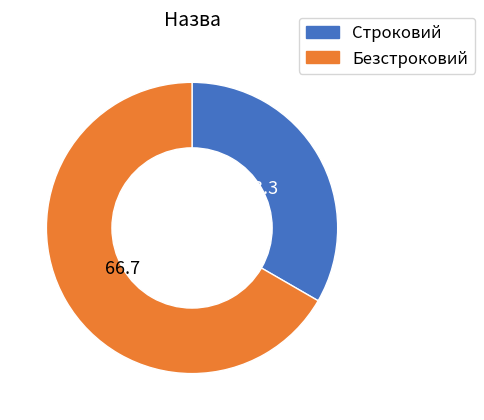

Rank the categories by value from lowest to highest.

Строковий, Безстроковий